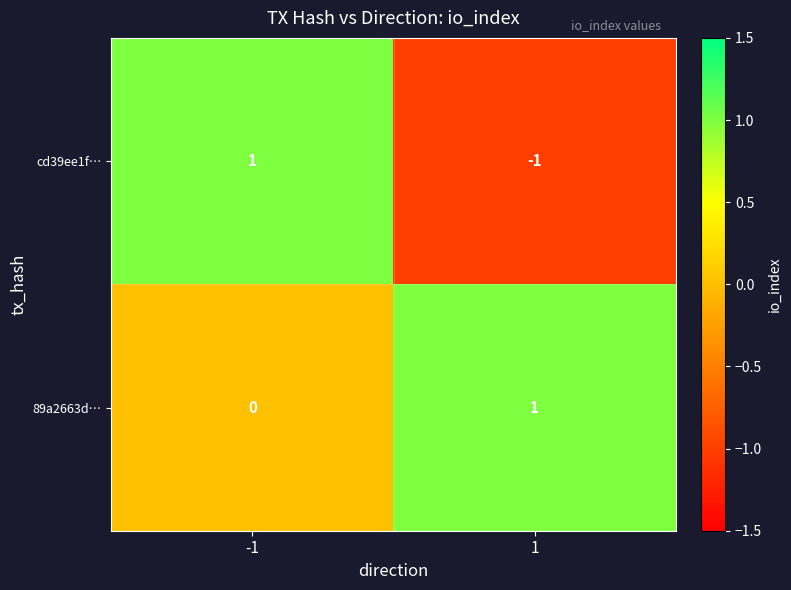

Is it true that cd39ee1f… equals 0 at -1?

False